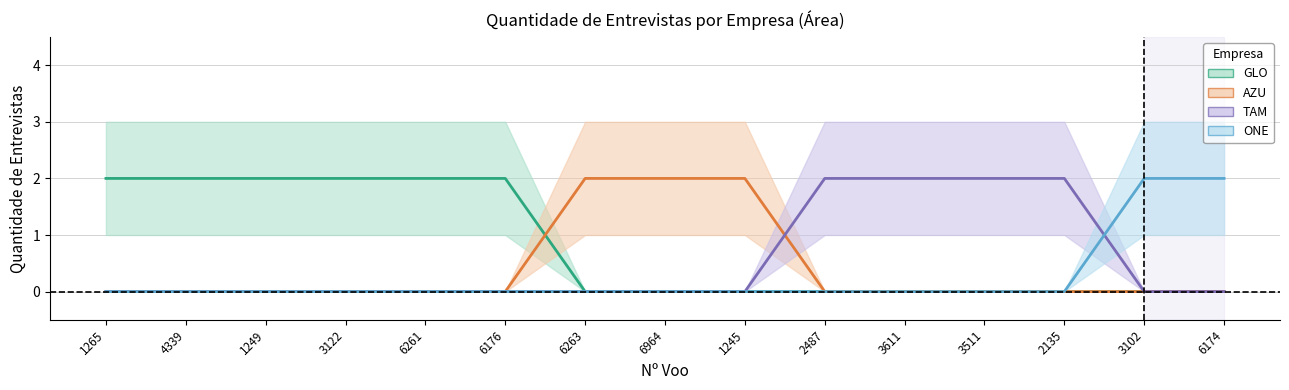

How many distinct data groups are displayed?

4